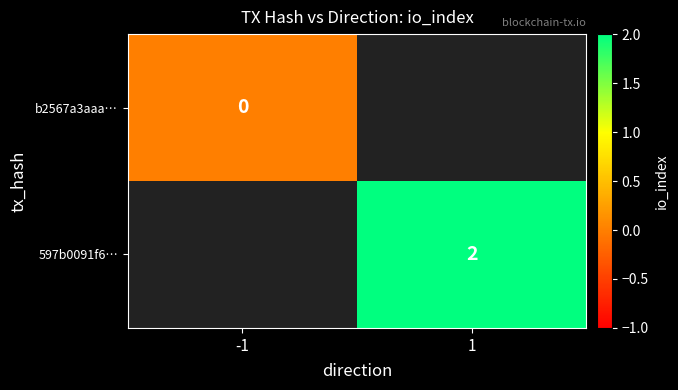

Is it true that 597b0091f6… equals 2 at 1?

True